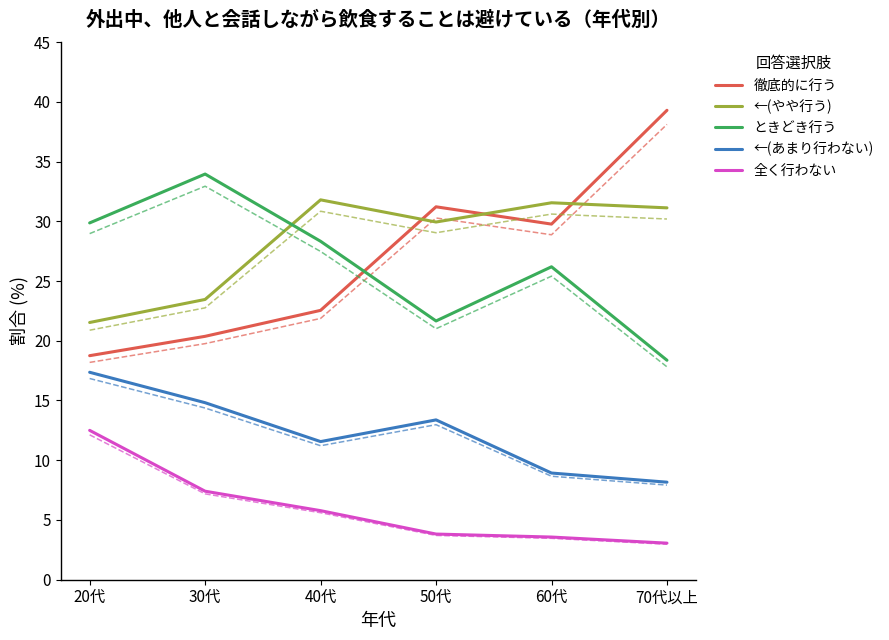

Is it true that ←(あまり行わない) equals 8.2 at 70代以上?

True